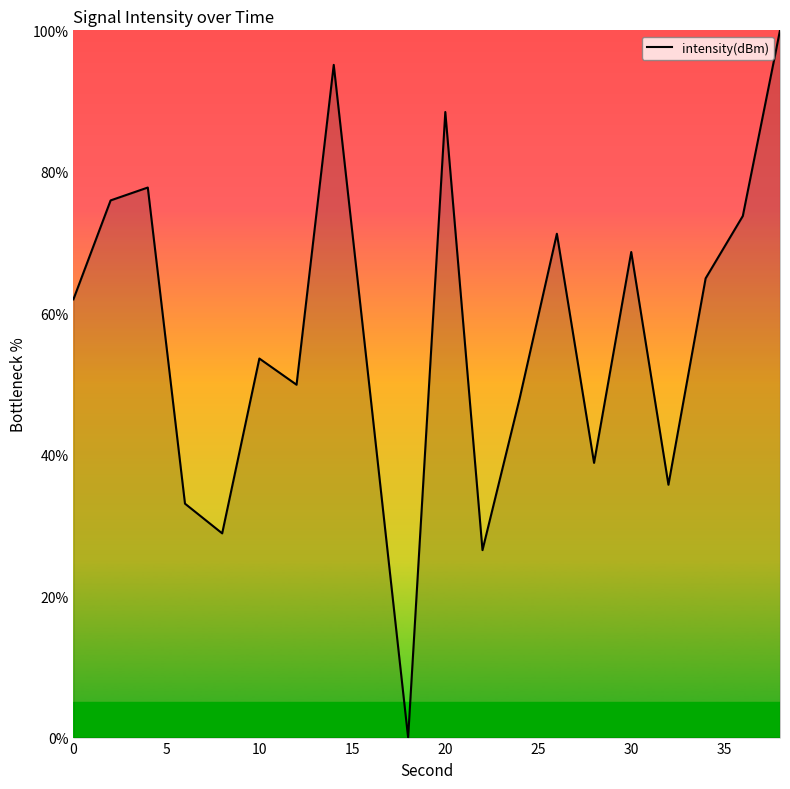

What is the difference between the maximum and minimum values?

100.0